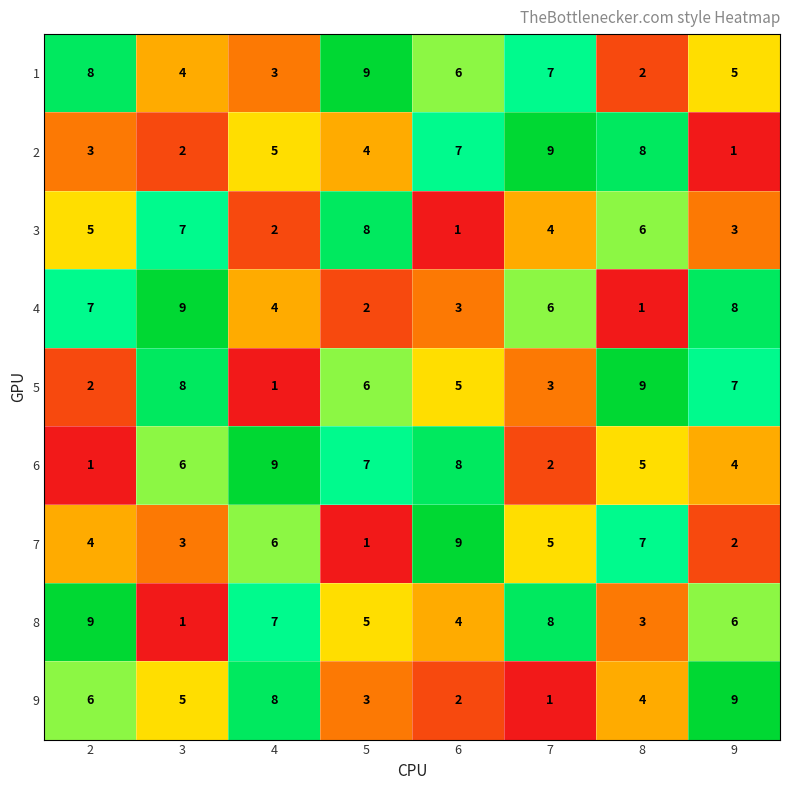

What is the difference between the maximum and minimum values in the 3 series?

7